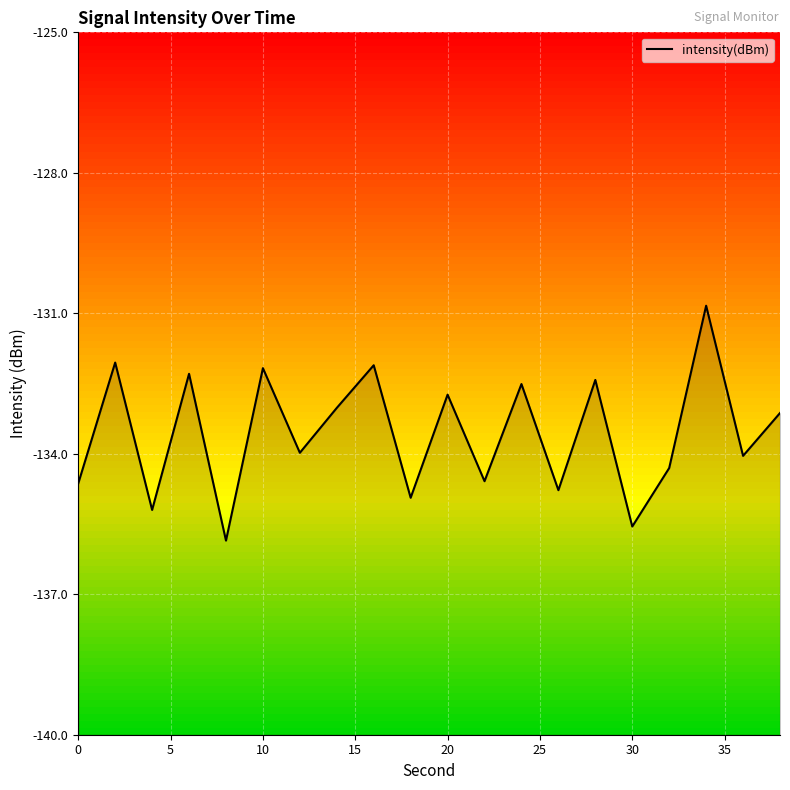

How many interior local peaks (higher than both neighbors) does the data have?

8